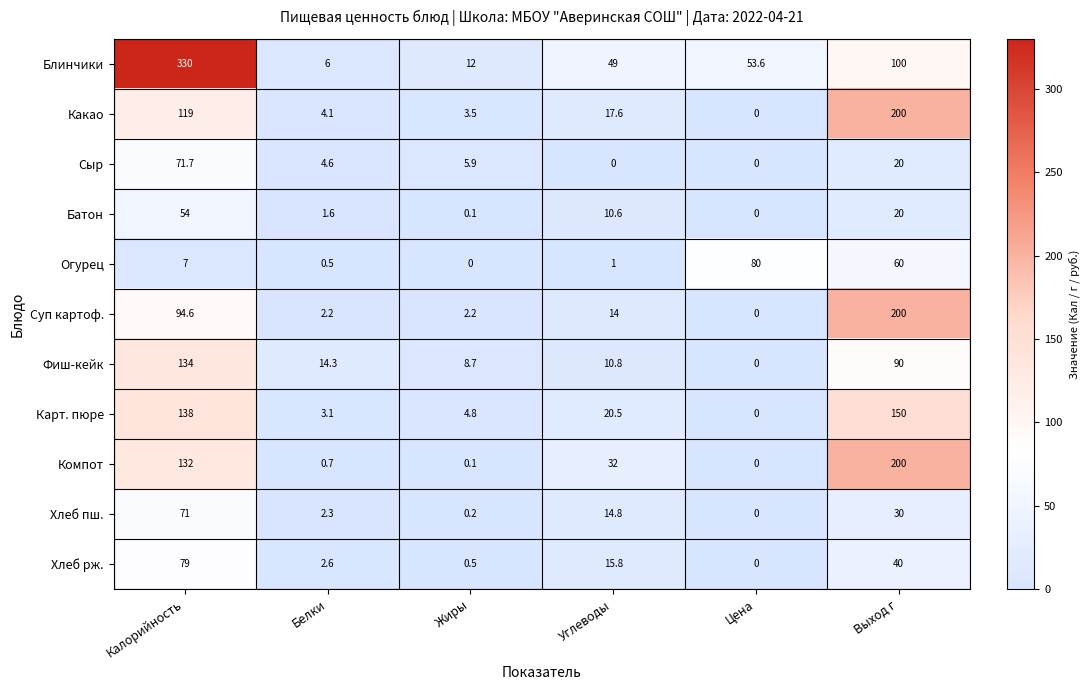

Rank the categories by Фиш-кейк value from lowest to highest.

Цена, Жиры, Углеводы, Белки, Выход г, Калорийность